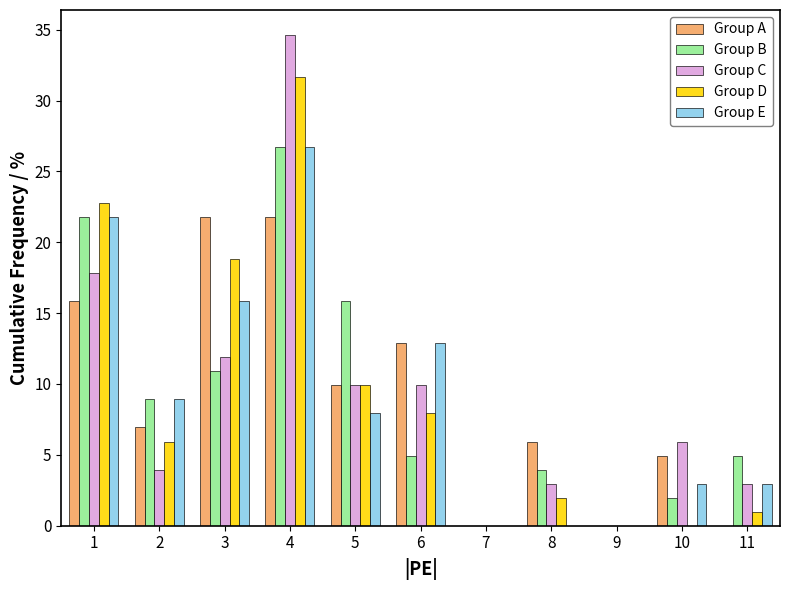

Is the value of Group D at 6 greater than the value of Group B at 4?

No